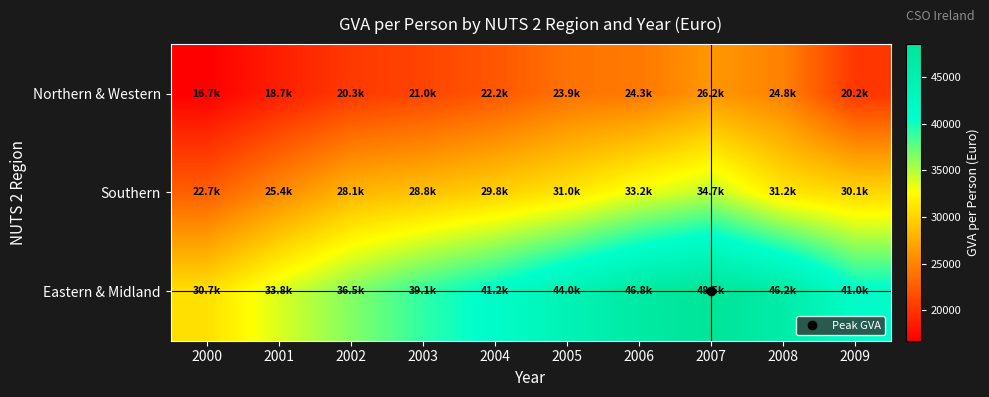

Reading right to left, transcribe all the data shown in this chart.

Northern & Western: 2009=20150.1	2008=24809.1	2007=26183.5	2006=24283.8	2005=23924.1	2004=22151.1	2003=21038.0	2002=20334.3	2001=18672.8	2000=16742.7
Southern: 2009=30148.6	2008=31163.4	2007=34684.8	2006=33158.6	2005=31032.3	2004=29751.6	2003=28801.2	2002=28079.5	2001=25420.8	2000=22699.8
Eastern & Midland: 2009=41036.7	2008=46152.8	2007=48510.0	2006=46813.5	2005=44049.0	2004=41155.7	2003=39061.7	2002=36491.9	2001=33774.6	2000=30722.9